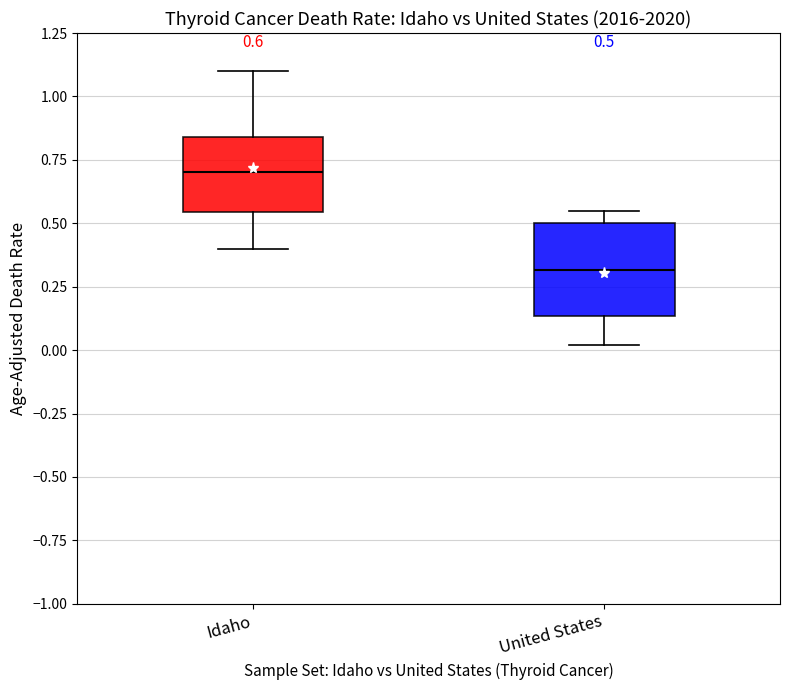

Which box has the highest median line?

Idaho